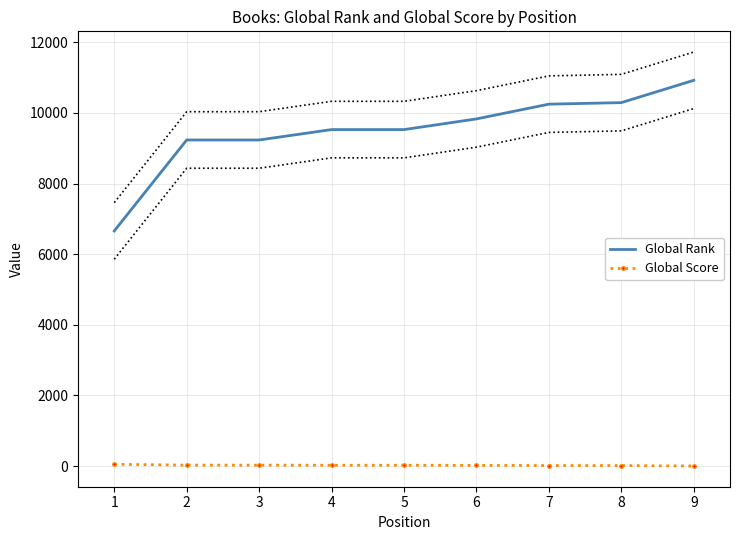

Reading right to left, what are all the values shown in this chart?

Global Rank: 9=10921	8=10289	7=10246	6=9828	5=9526	4=9526	3=9232	2=9232	1=6658
Global Score: 9=4	8=17	7=18	6=22	5=26	4=26	3=29	2=29	1=54